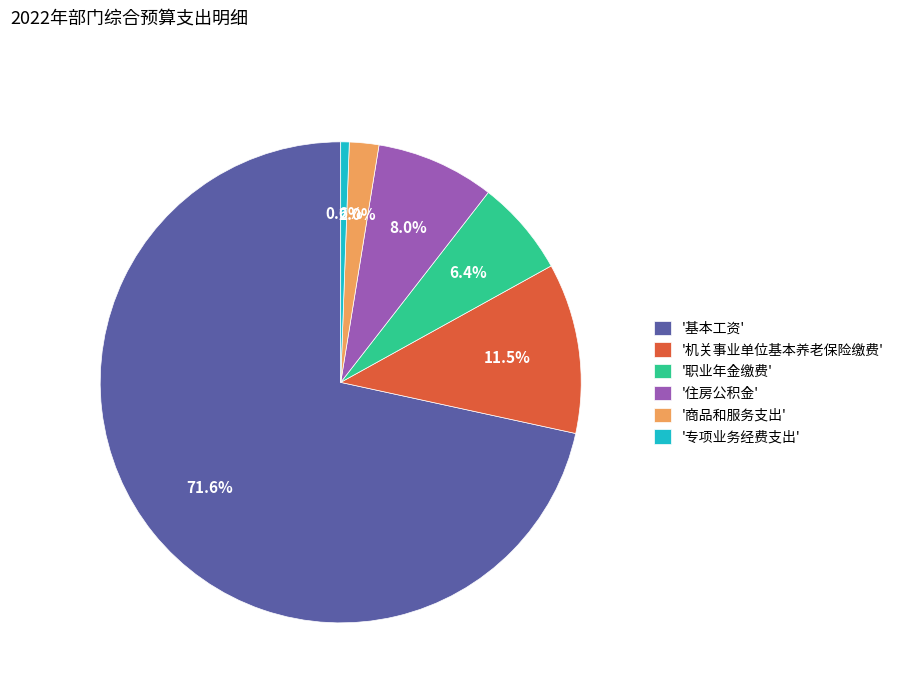

Combined, do '住房公积金' and '职业年金缴费' account for over 50%?

No